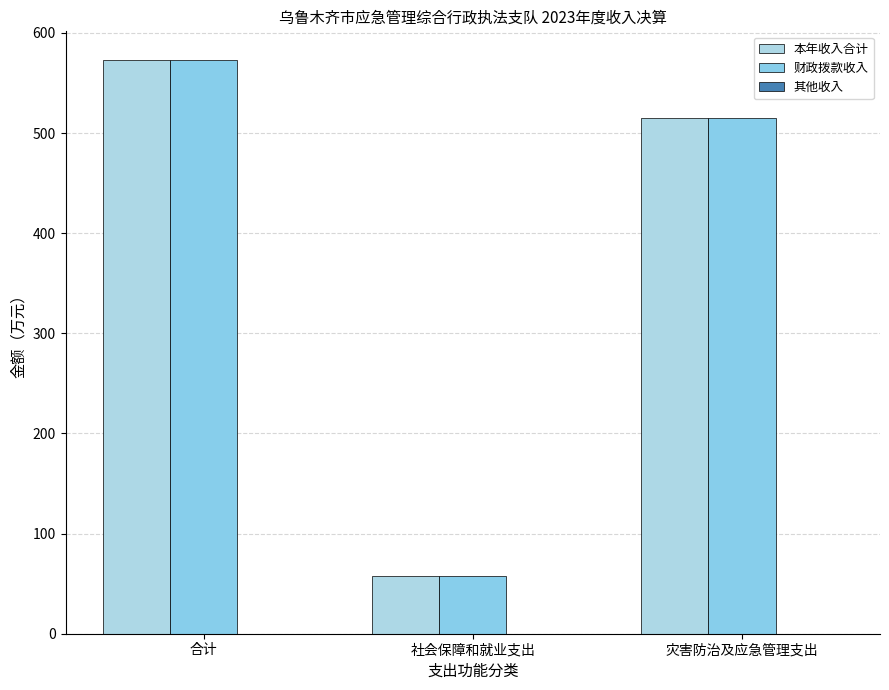

What is the label of the 3rd bar from the left?

灾害防治及应急管理支出